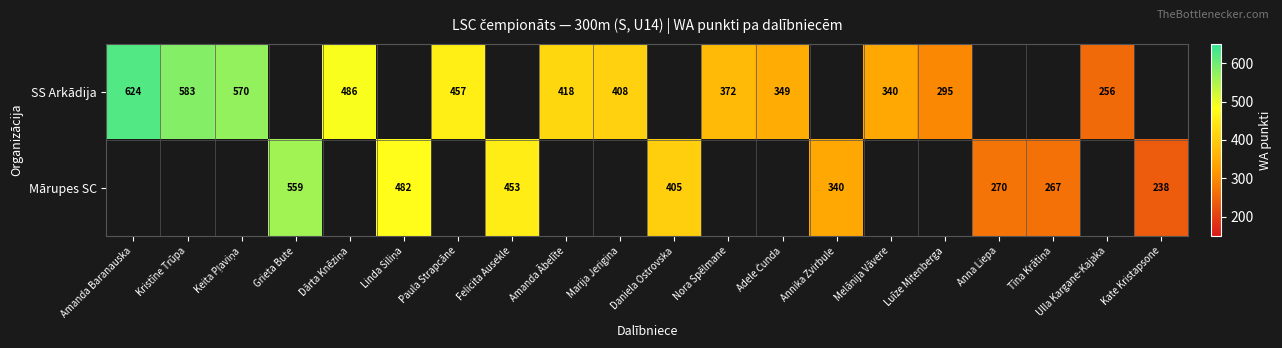

How many categories are shown in the chart?

20